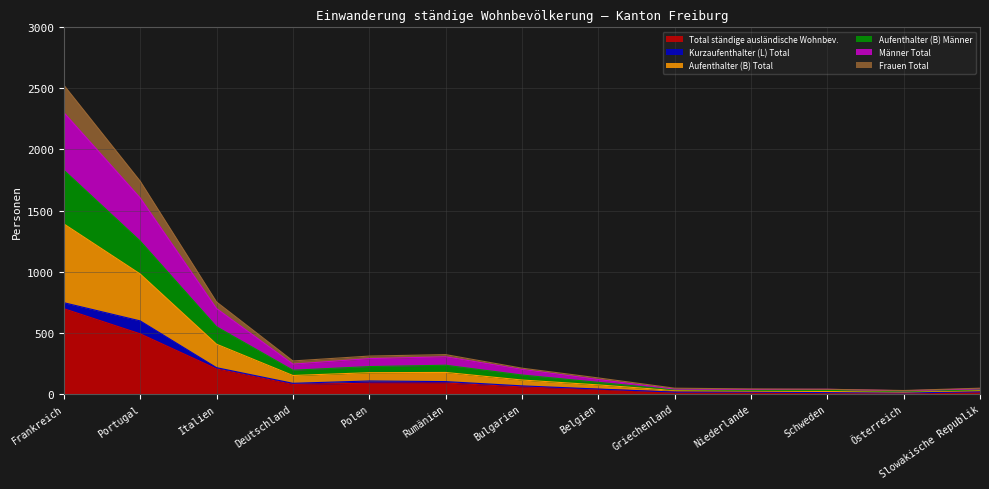

The Total ständige ausländische Wohnbev. series shows 198 at Portugal. True or false?

False